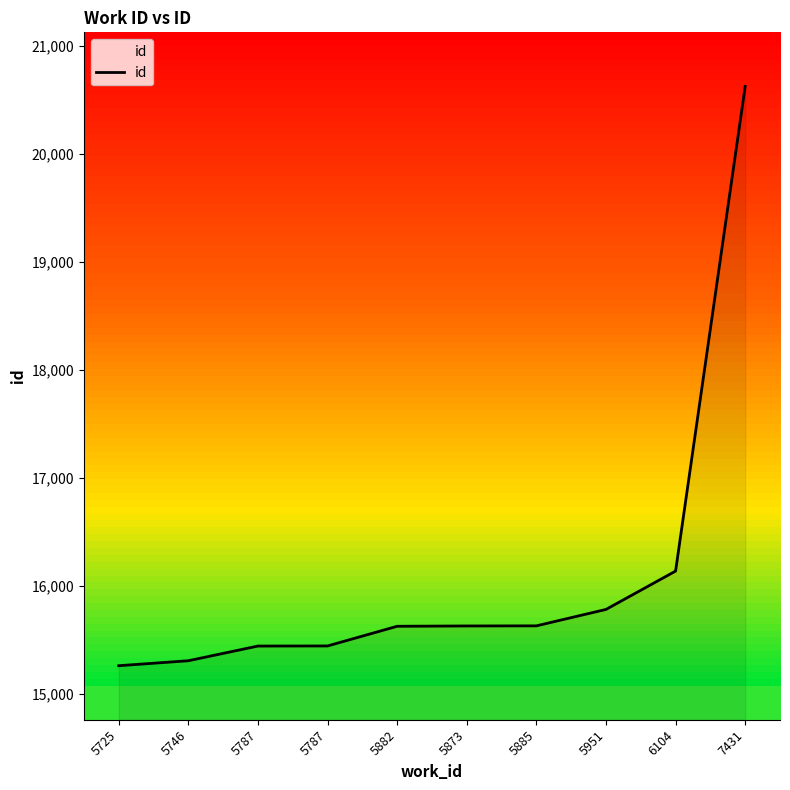

Is this an area chart (filled region under the line)?

Yes